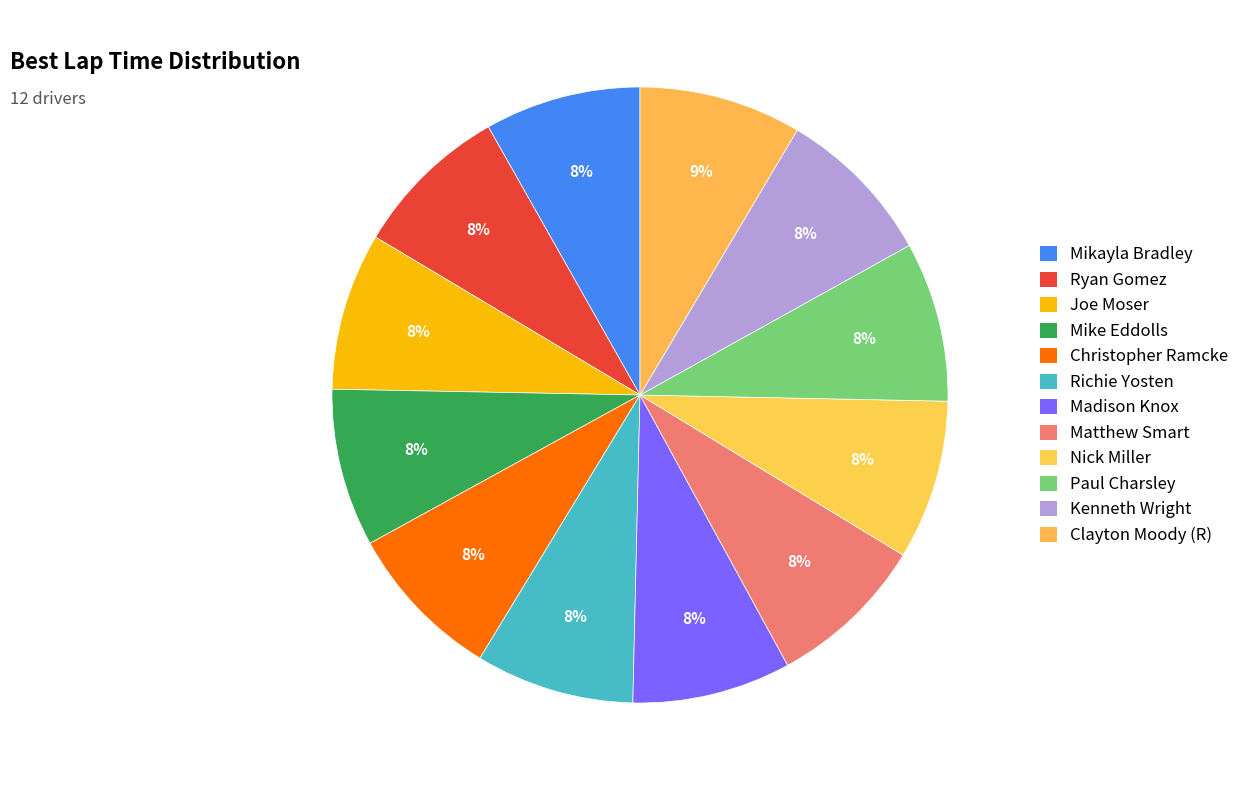

Count the number of slices in the pie.

12